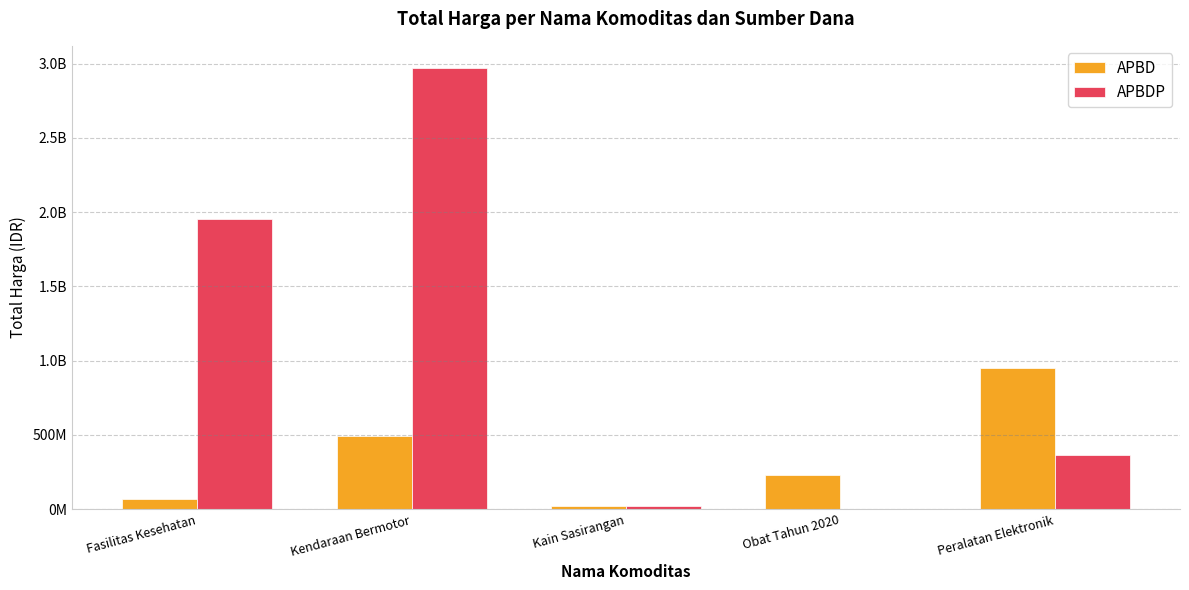

The APBDP series shows 83174277 at Peralatan Elektronik. True or false?

False